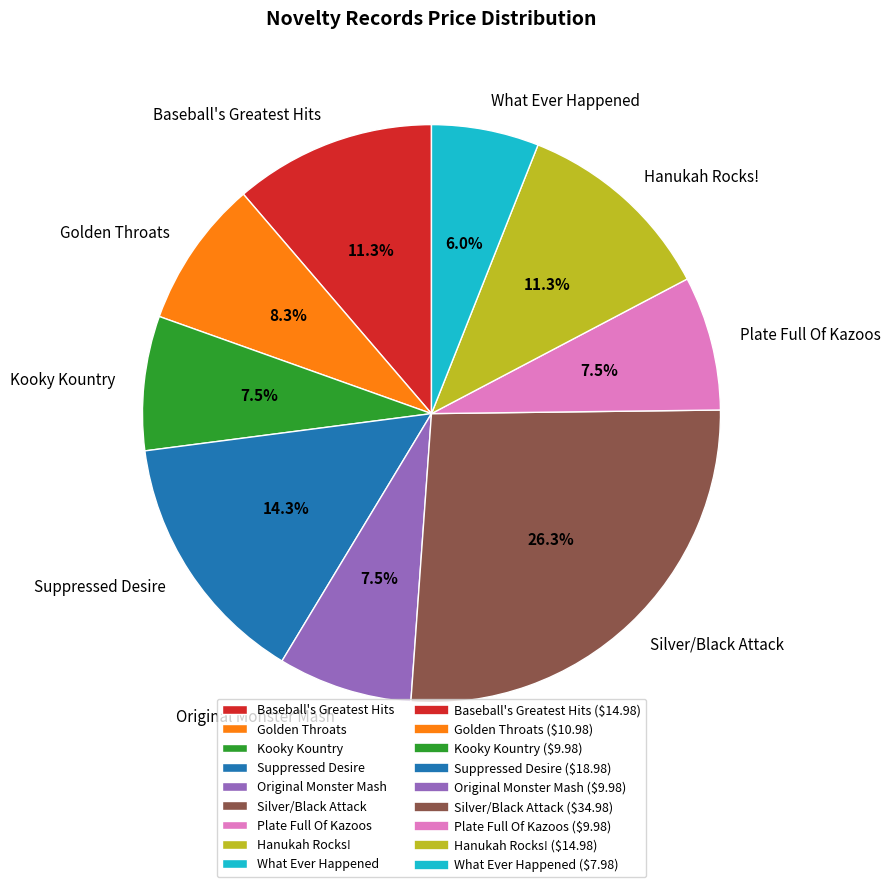

Count the number of slices in the pie.

9